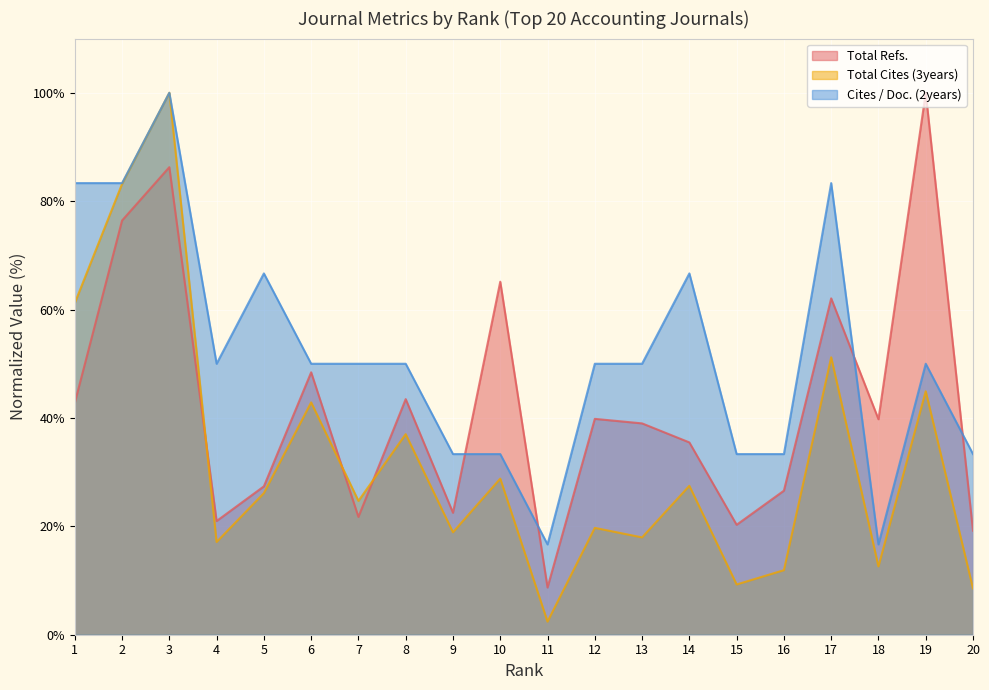

Count the number of data series in this chart.

3